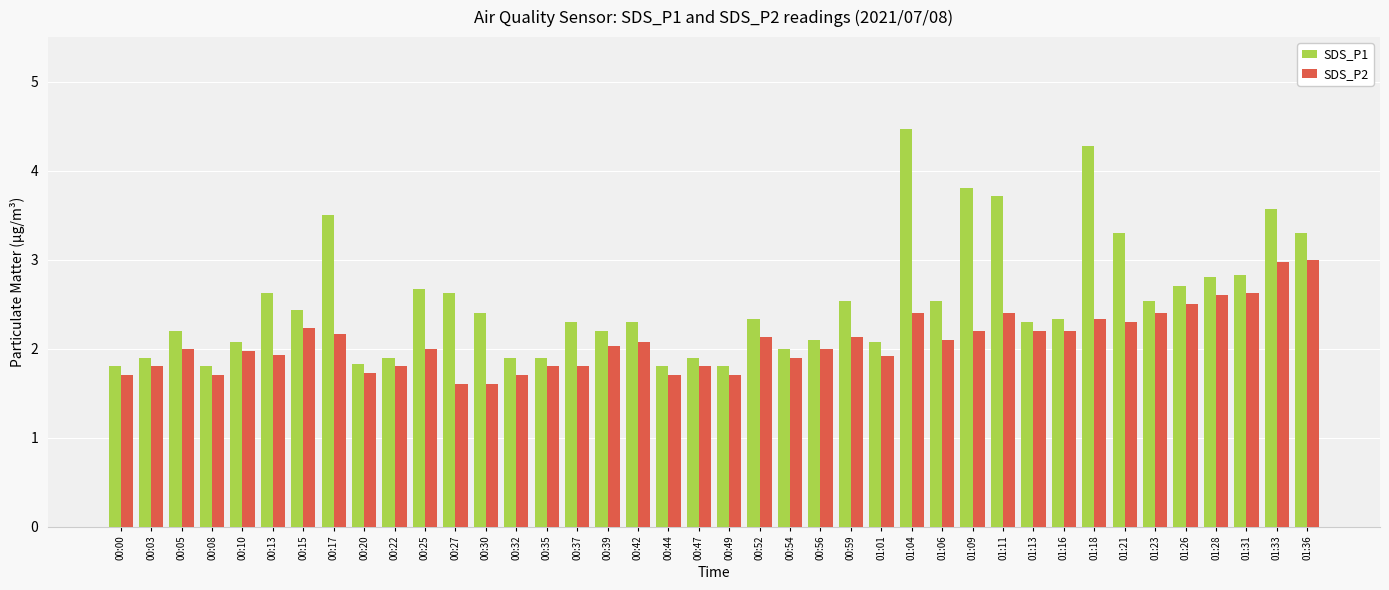

At which label does SDS_P1 reach its peak?

01:04